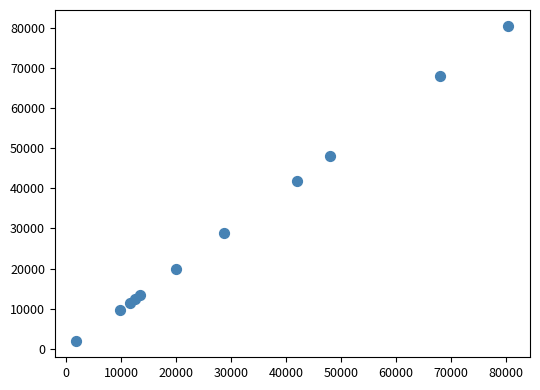

What is the range of X values (max minus min)?

78649.8